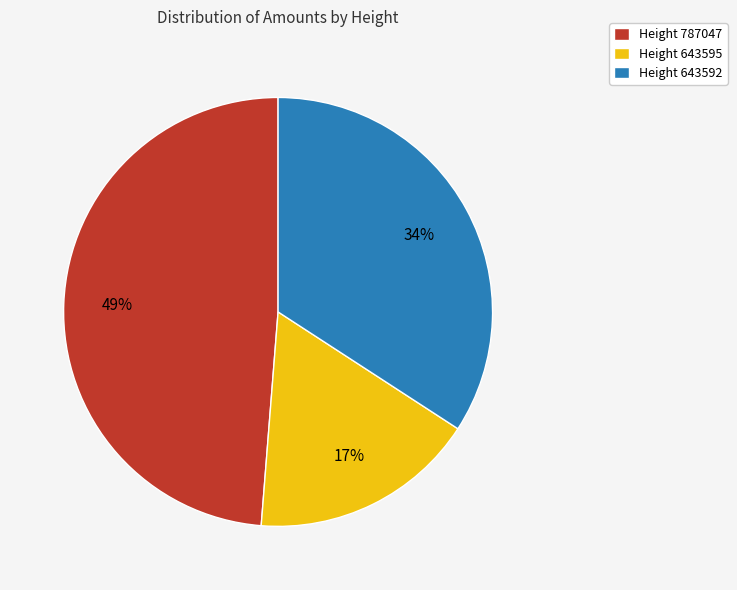

To the nearest percent, what is the combined percentage of Height 643592 and Height 643595?

51%